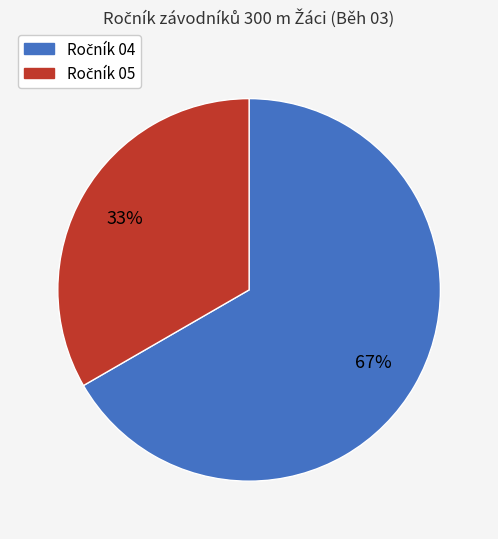

Is there any slice that represents more than half of the pie?

Yes